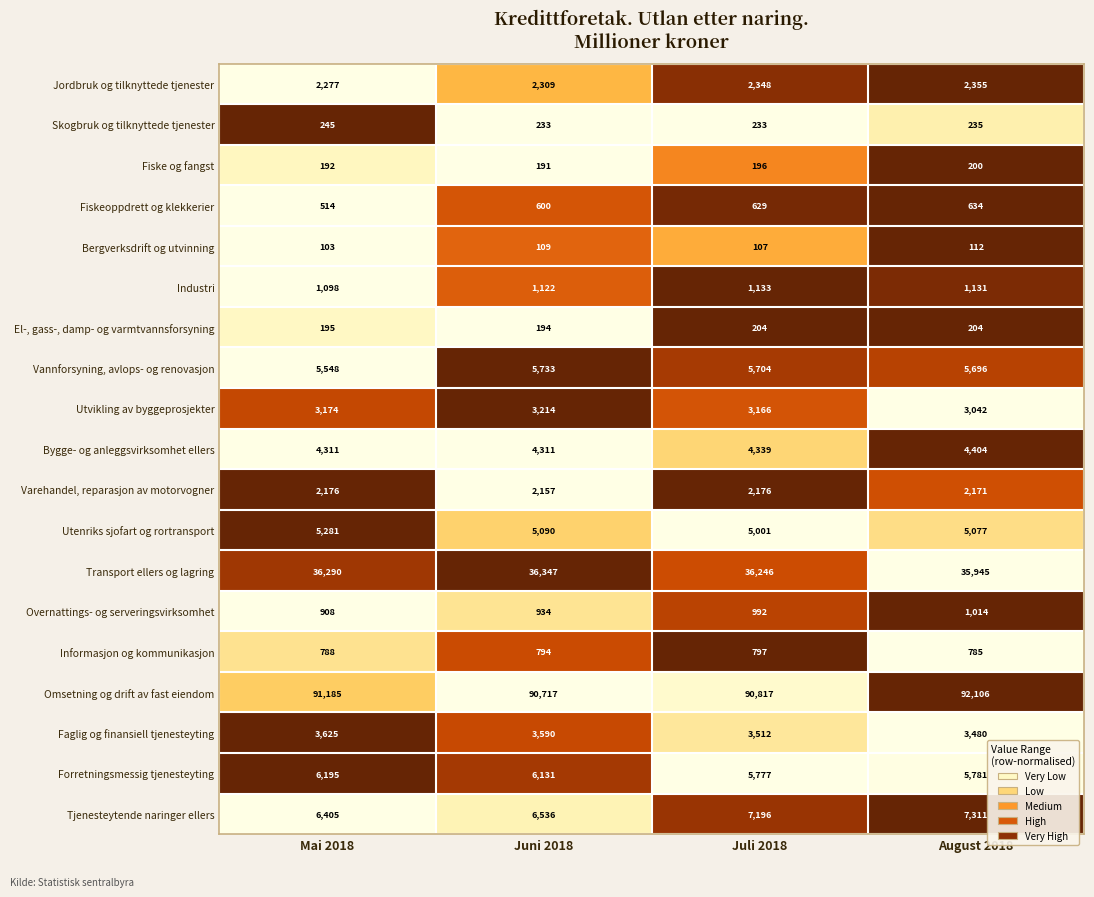

Rank the series by their maximum value, from lowest to highest.

Bergverksdrift og utvinning, Fiske og fangst, El-, gass-, damp- og varmtvannsforsyning, Skogbruk og tilknyttede tjenester, Fiskeoppdrett og klekkerier, Informasjon og kommunikasjon, Overnattings- og serveringsvirksomhet, Industri, Varehandel, reparasjon av motorvogner, Jordbruk og tilknyttede tjenester, Utvikling av byggeprosjekter, Faglig og finansiell tjenesteyting, Bygge- og anleggsvirksomhet ellers, Utenriks sjofart og rortransport, Vannforsyning, avlops- og renovasjon, Forretningsmessig tjenesteyting, Tjenesteytende naringer ellers, Transport ellers og lagring, Omsetning og drift av fast eiendom